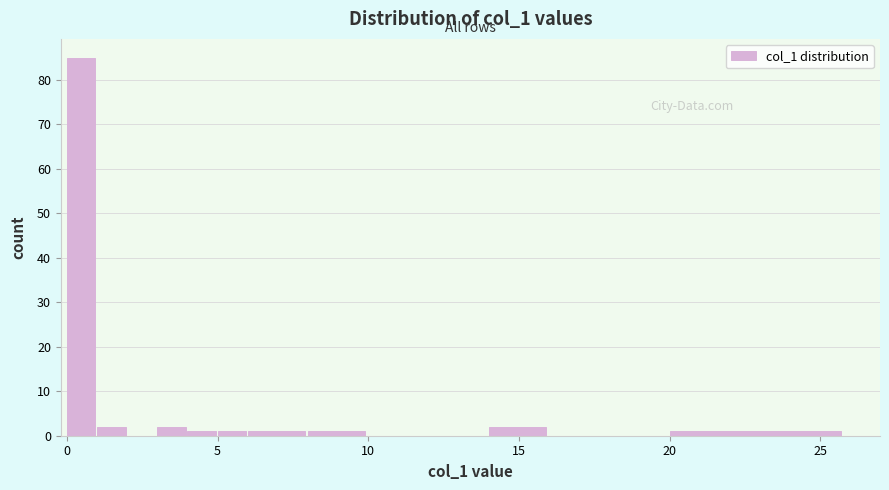

Read against the x-axis, roughly where is the centre of the tallest bar?

0.5